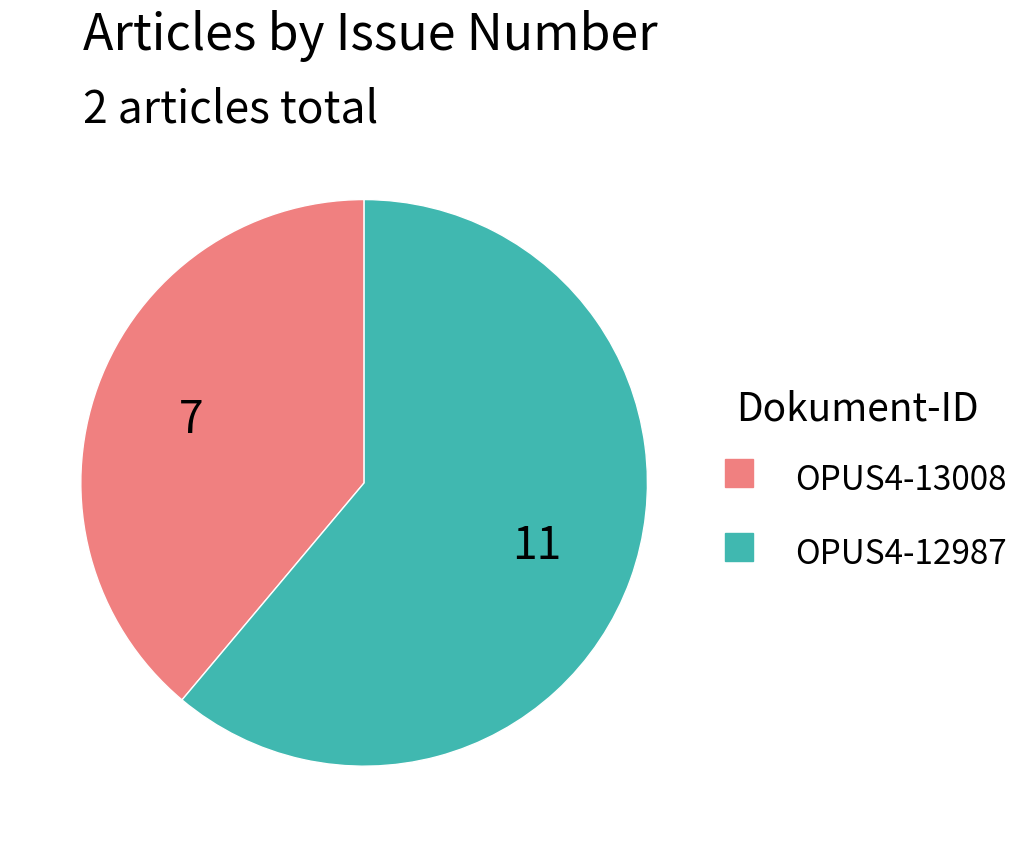

The OPUS4-13008 slice represents 39% of the pie. True or false?

True